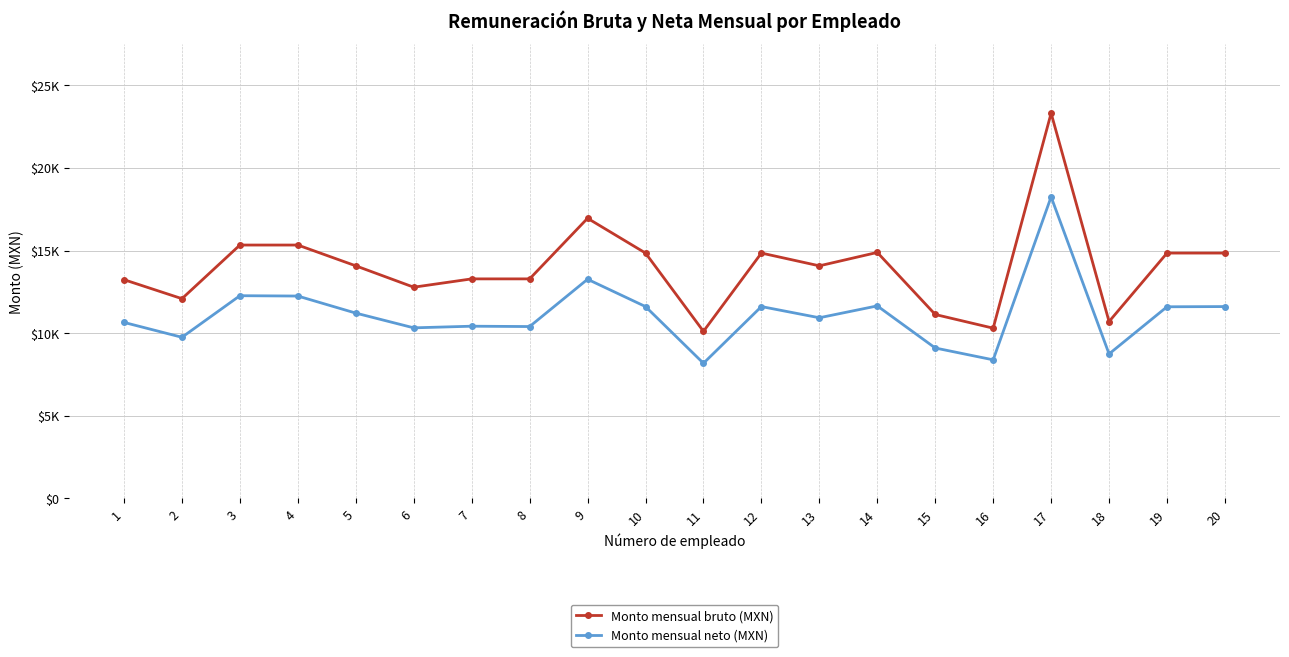

True or false: Monto mensual bruto (MXN) has a value of 14073.1 at 5.

True